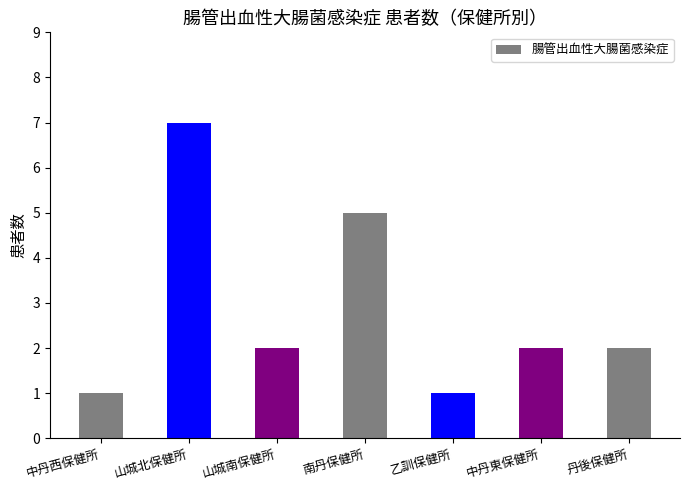

At which label does the data first exceed 2?

山城北保健所